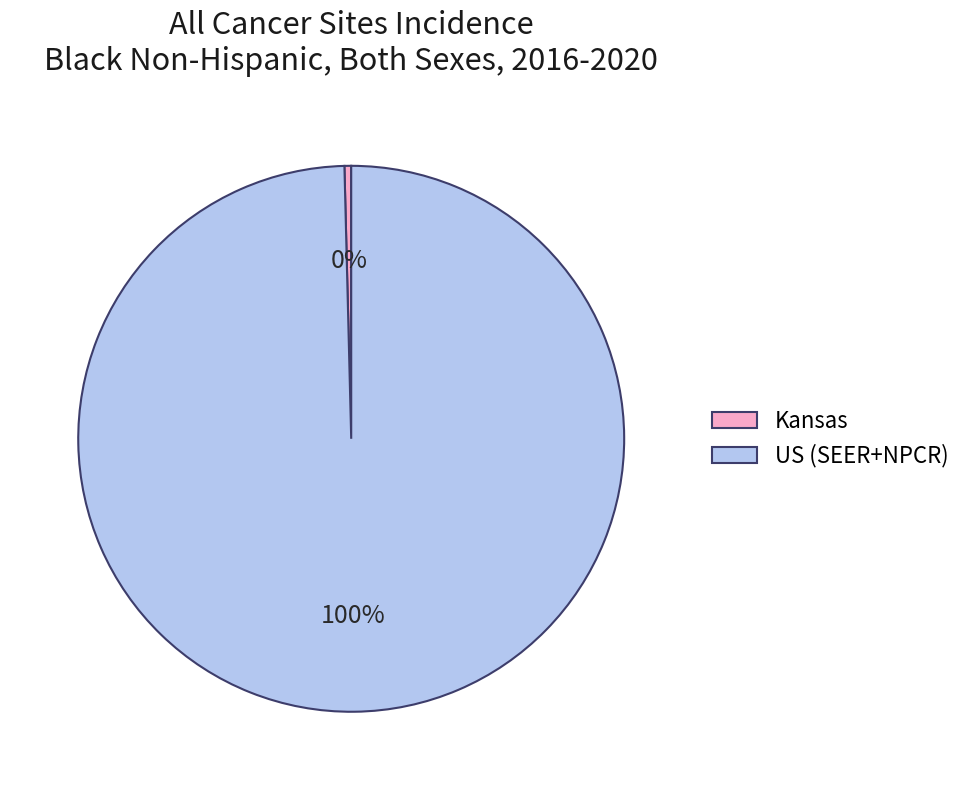

How many slices are in this pie chart?

2